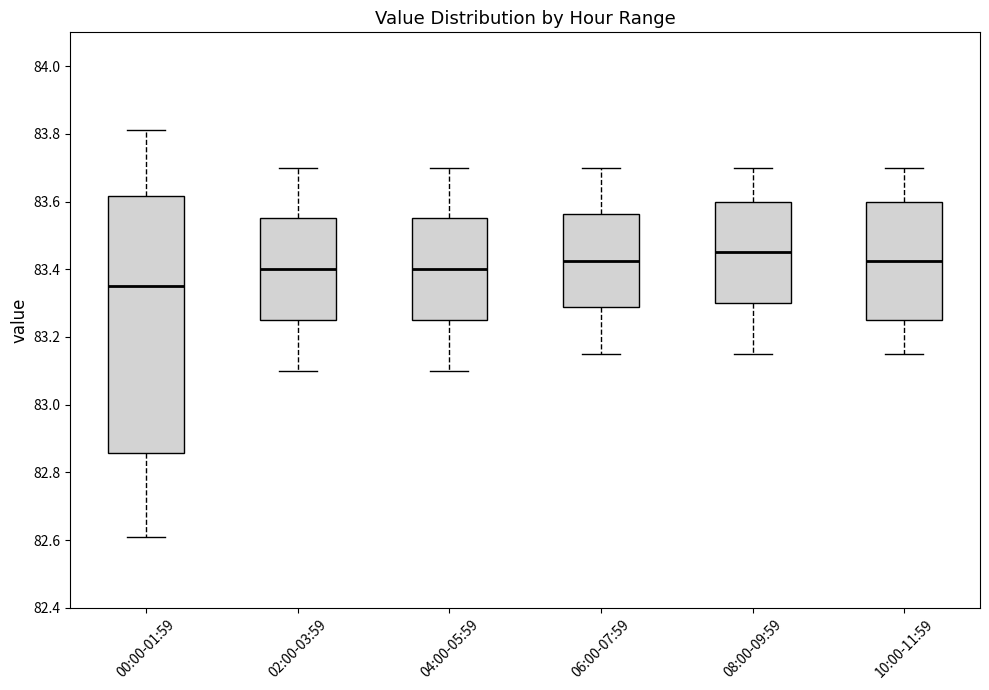

Which box has the lowest median line?

00:00-01:59